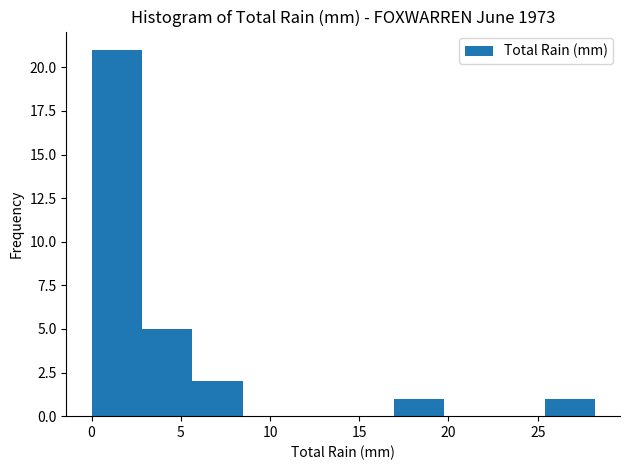

Which range on the x-axis has the tallest bar?

0.0 to 3.0